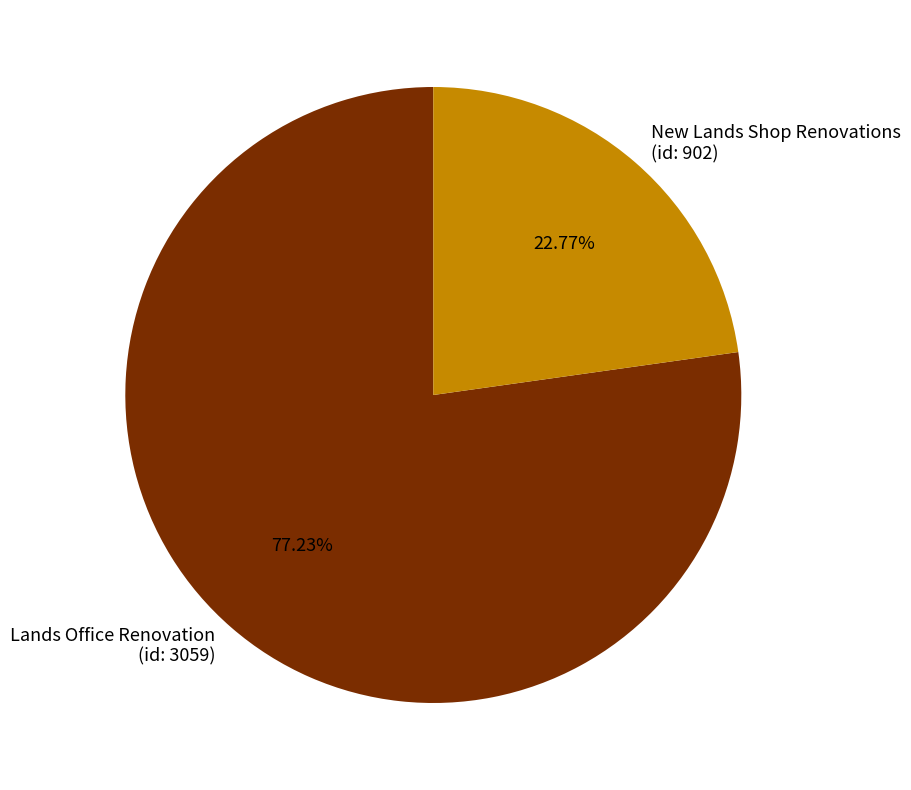

Does Lands Office Renovation (id: 3059) represent more than half of the total?

Yes